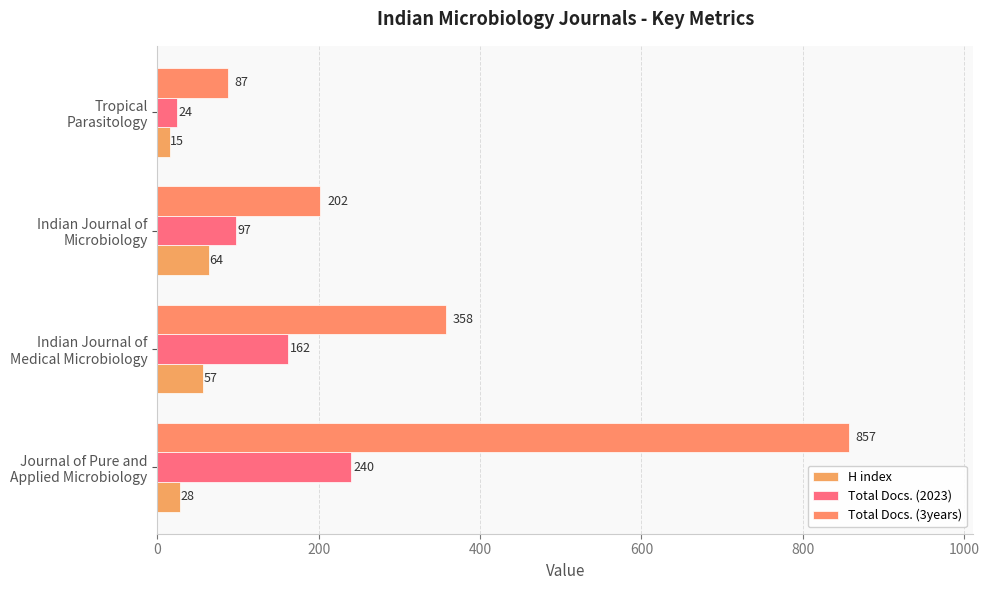

How many values in the Total Docs. (2023) series are below 162?

2